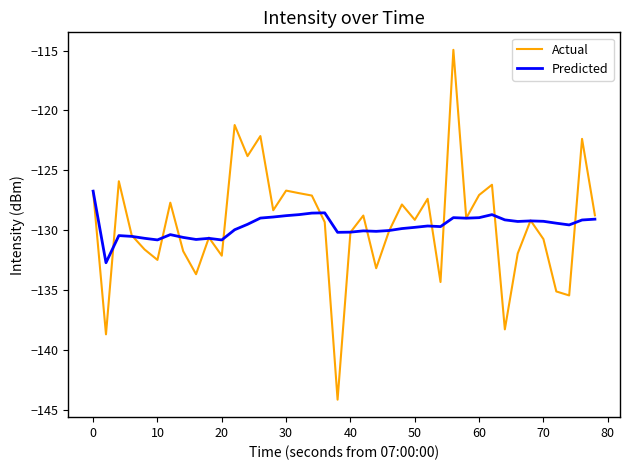

Count the number of categories in the chart.

40